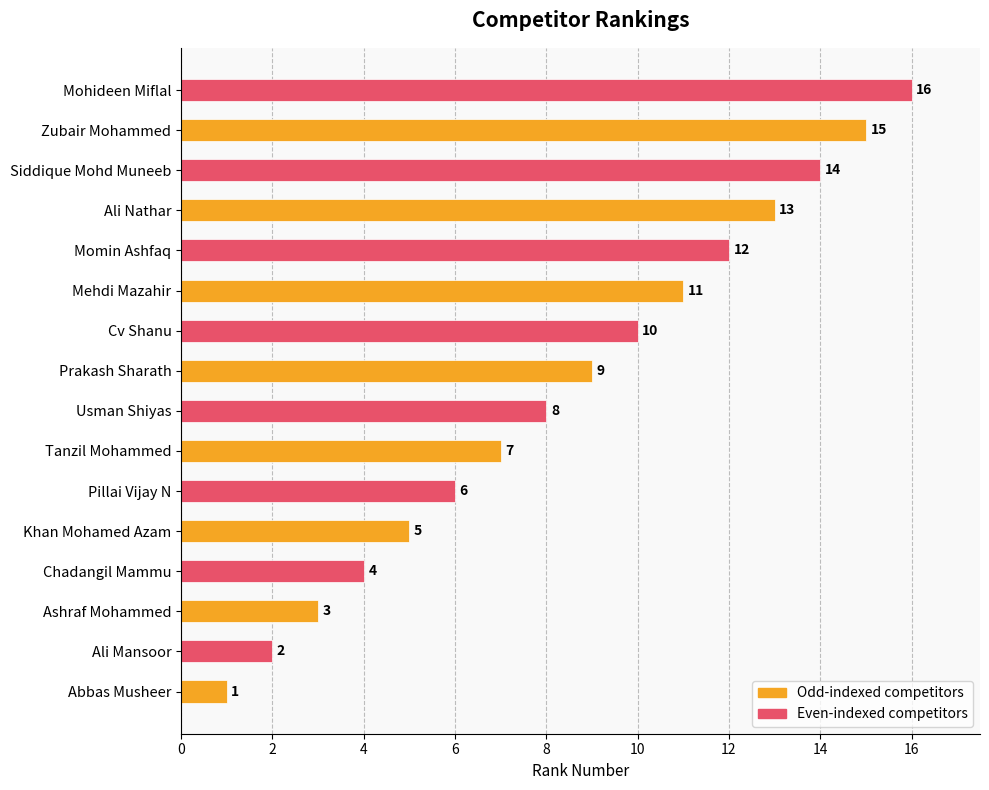

How many values are below 9?

8